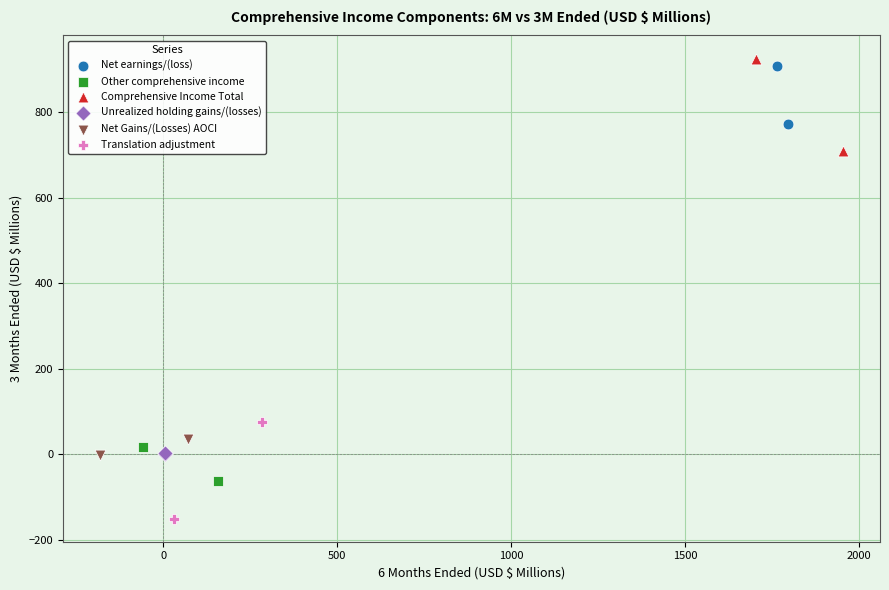

Which series contains the highest Y value?

Comprehensive Income Total